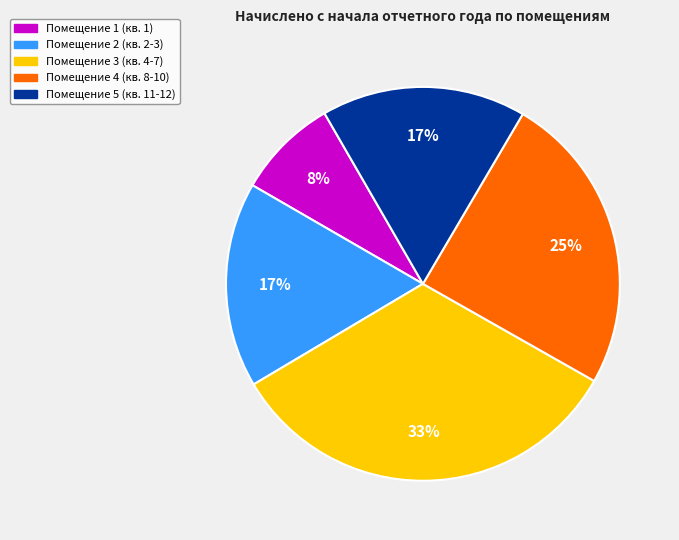

Does any single category account for the majority?

No